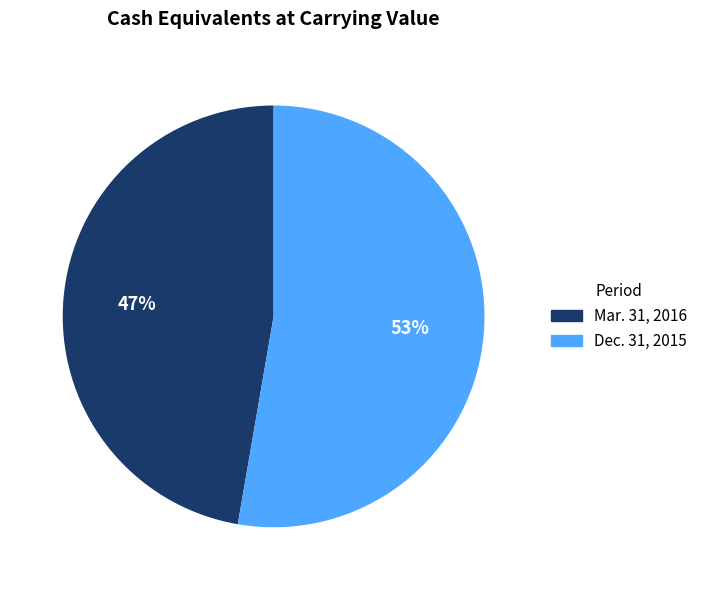

Does any single category account for the majority?

Yes